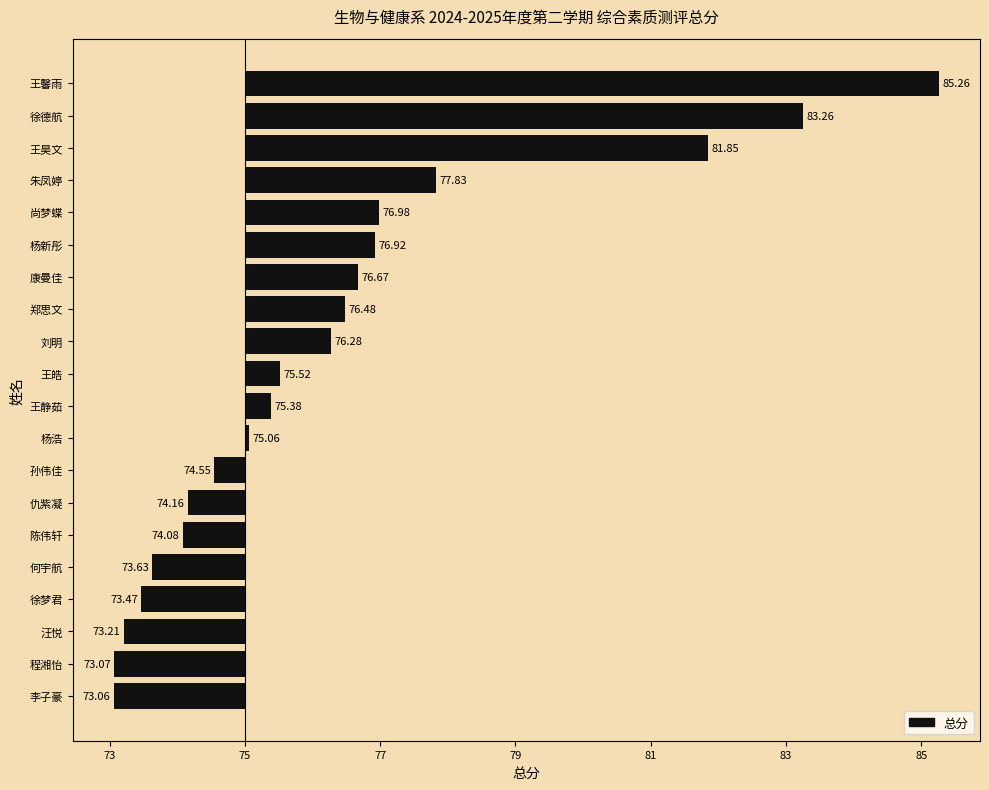

Are the bars horizontal?

Yes